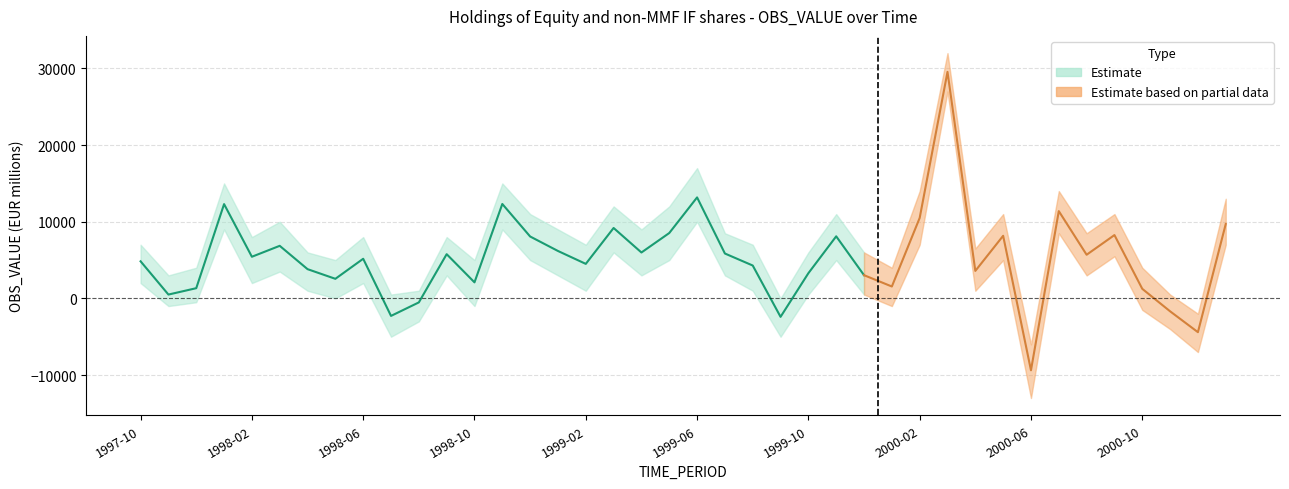

True or false: OBS_VALUE and OBS_VALUE_lower cross at least once.

False